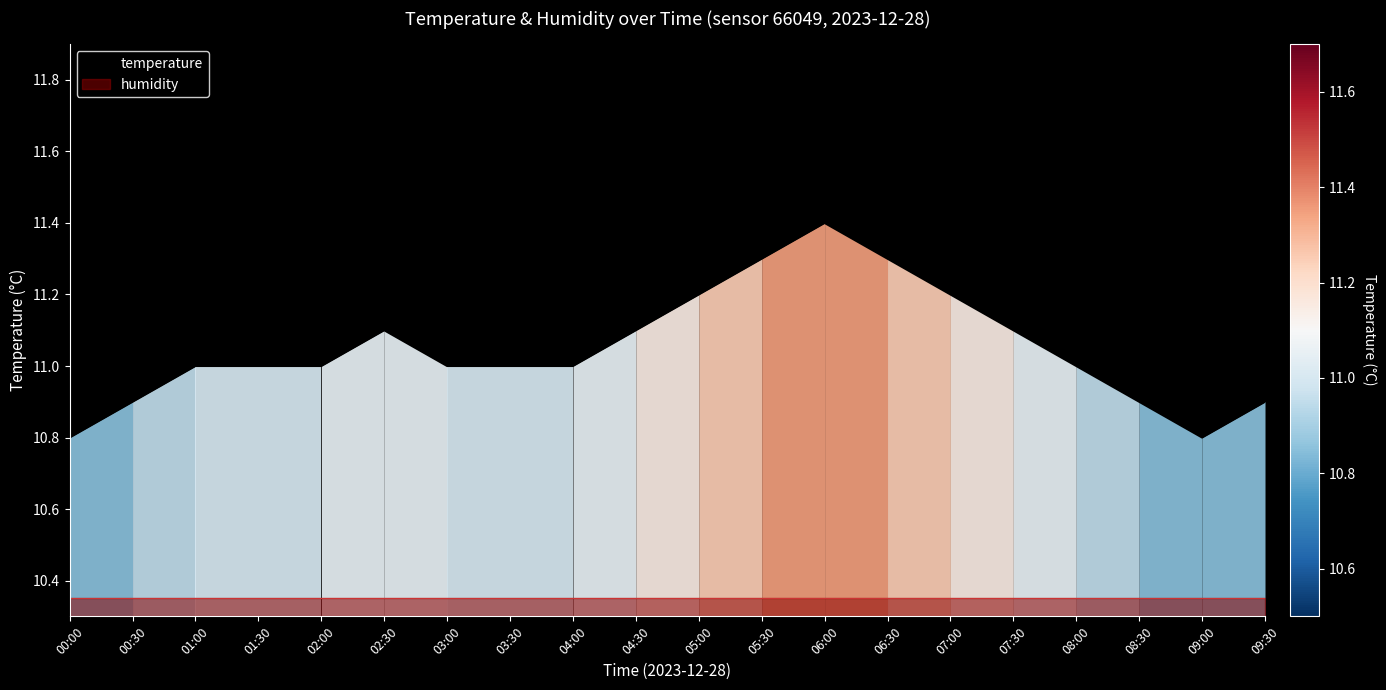

What is the approximate value at 00:00?

10.8